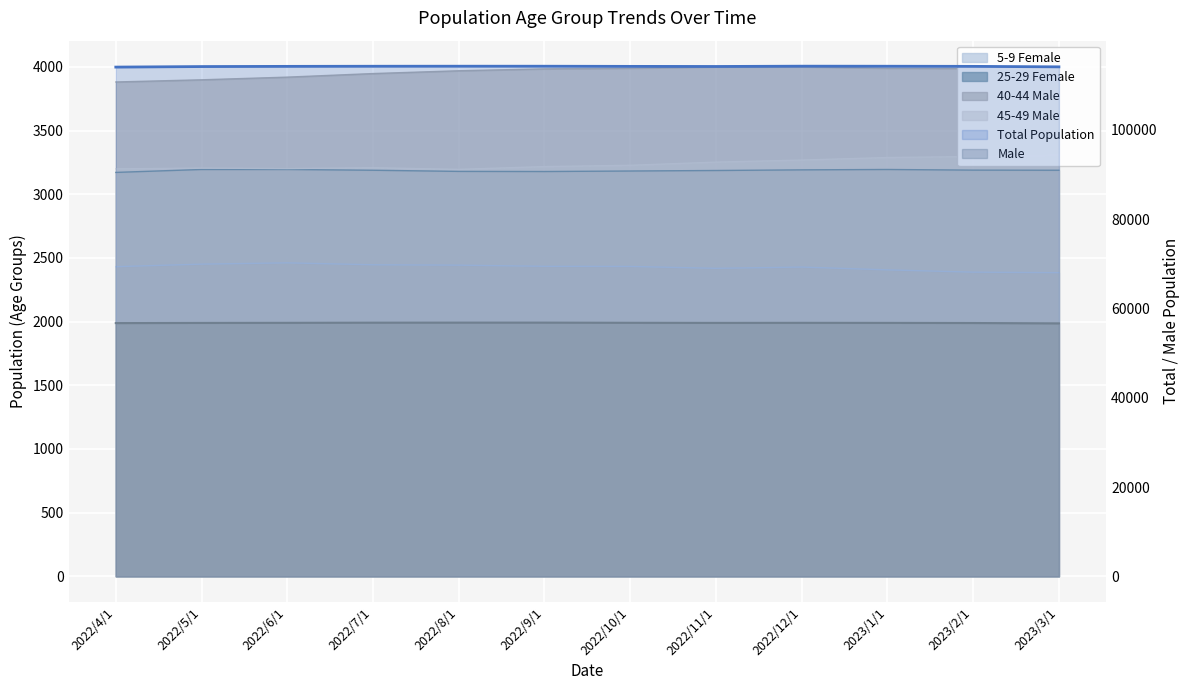

True or false: Male has more than 1 interior local peaks.

True